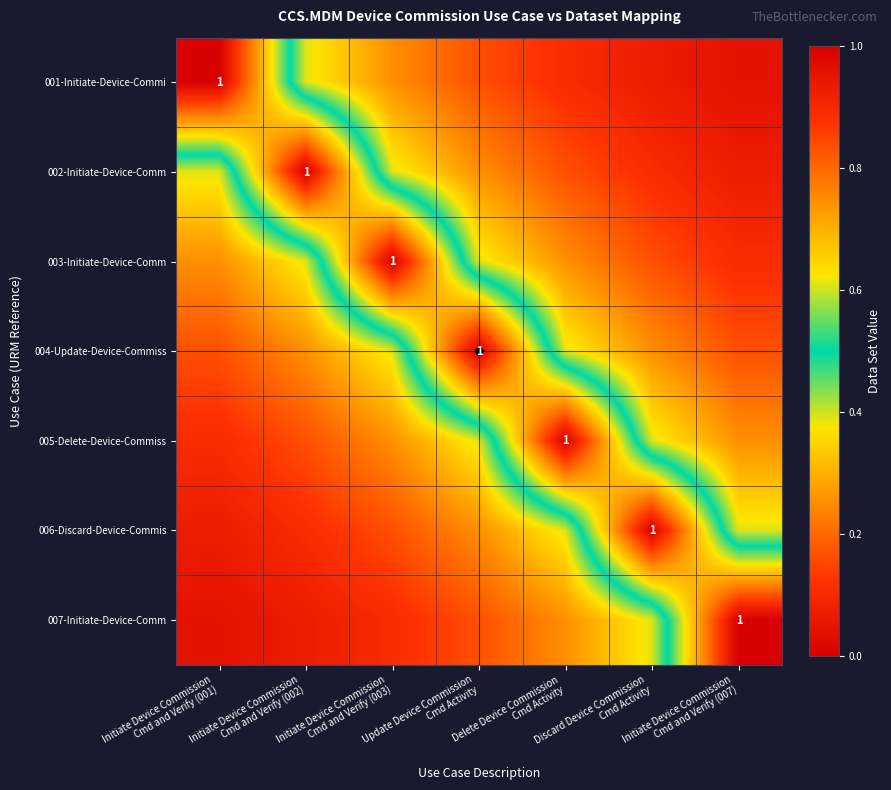

What is the maximum value for 001-Initiate-Device-Commi?

1.0